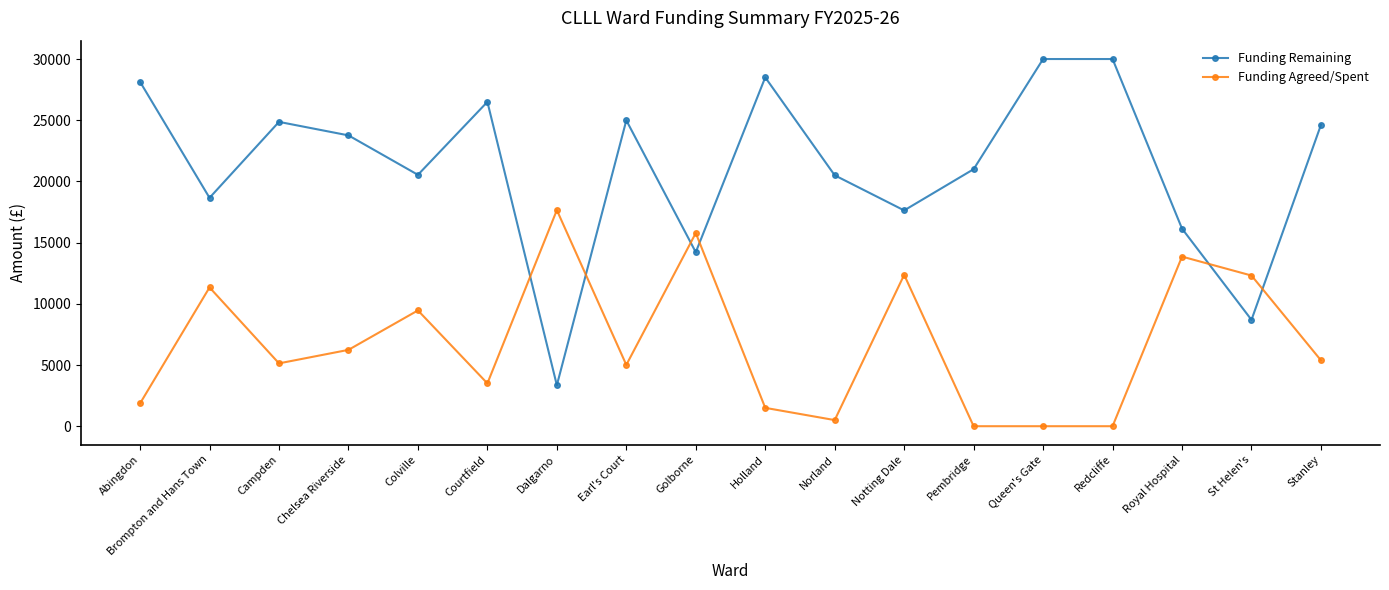

Is the value of Funding Agreed/Spent at Abingdon greater than the value of Funding Remaining at Chelsea Riverside?

No